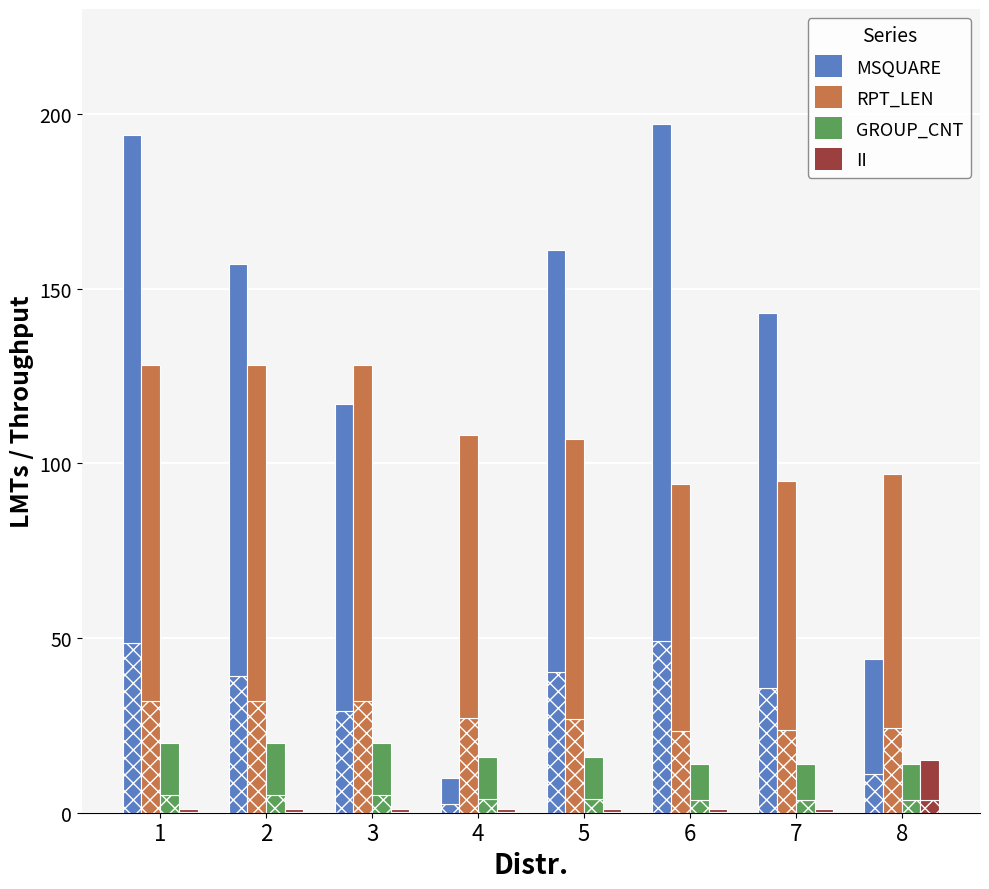

What is the total value across all series at 3?

199.5